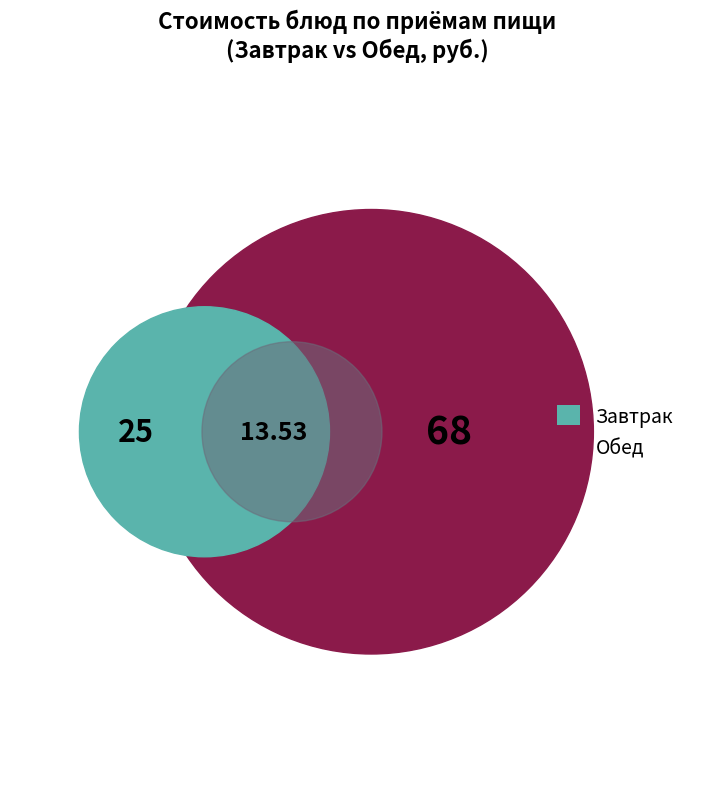

How many segments does this pie chart have?

2